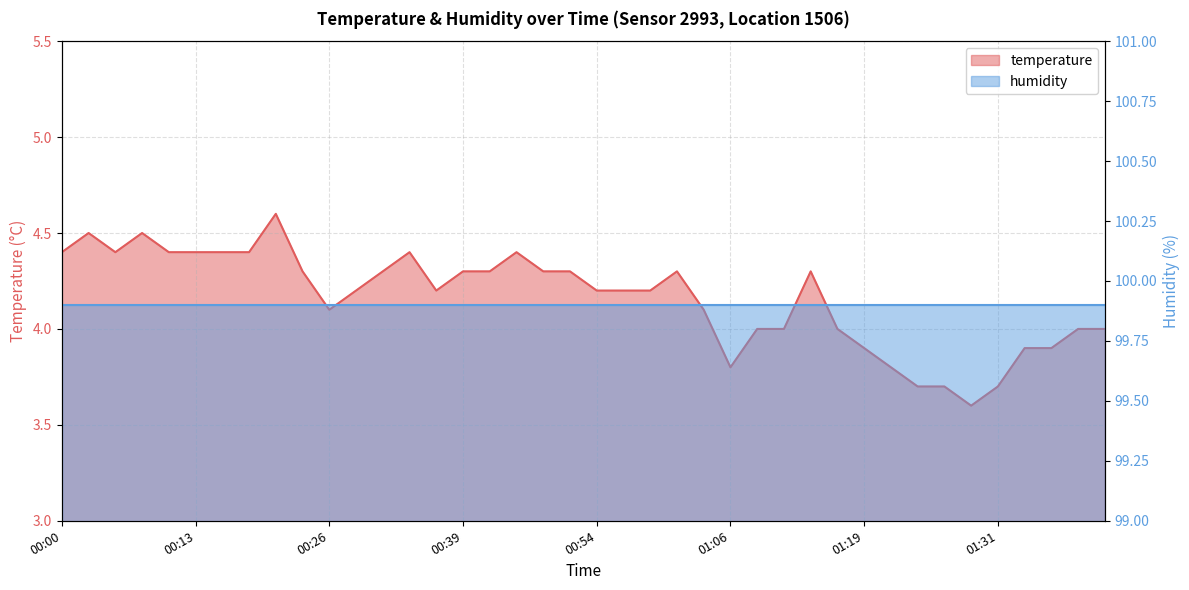

Approximately how many times larger is the value at 00:44 compared to 01:33?

1.1